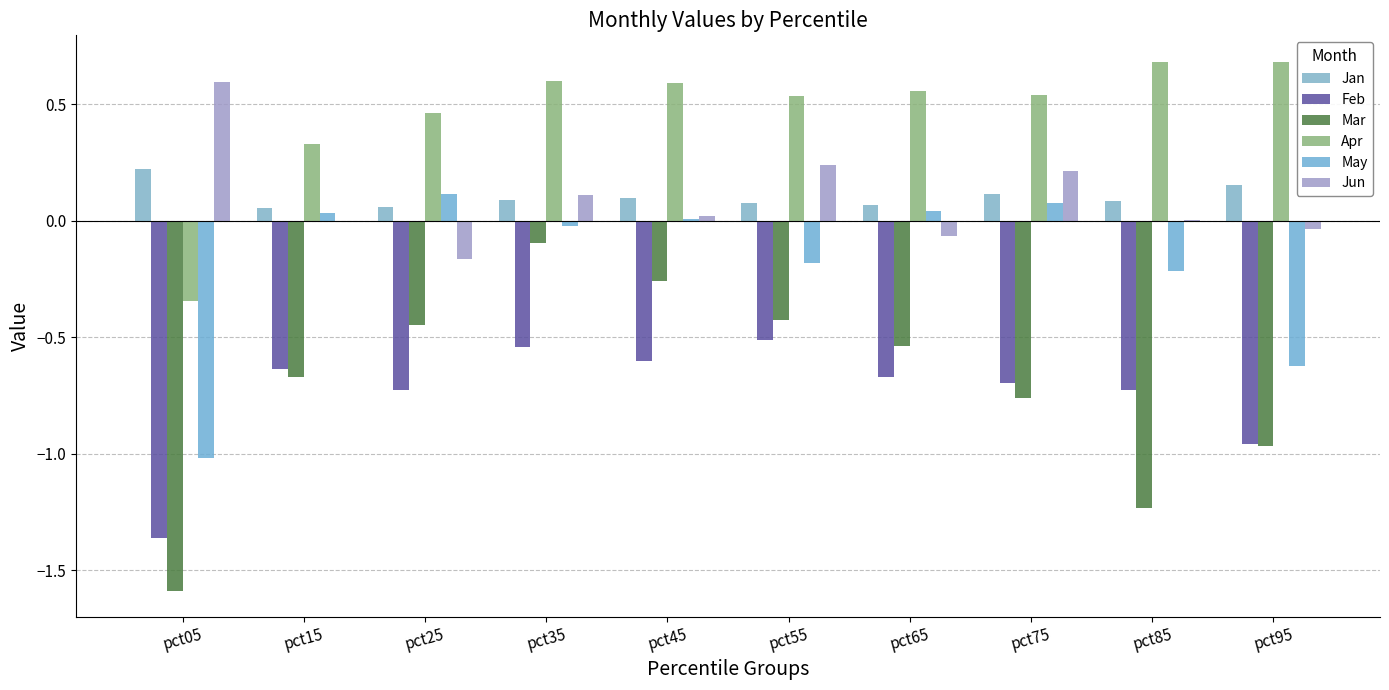

Are the bars horizontal?

No